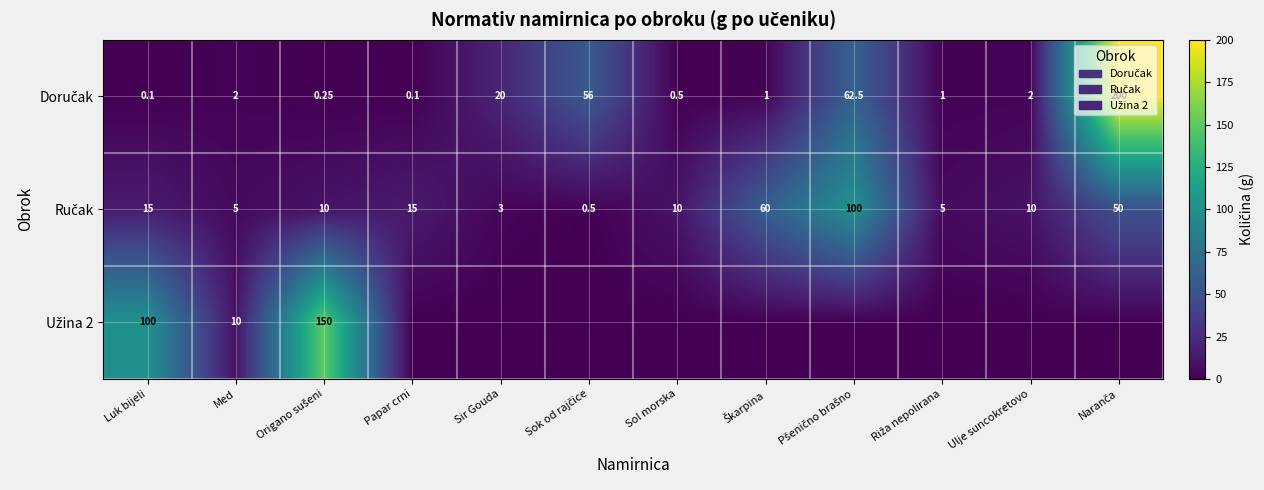

Rank the series at Origano sušeni from highest to lowest value.

Užina 2, Ručak, Doručak